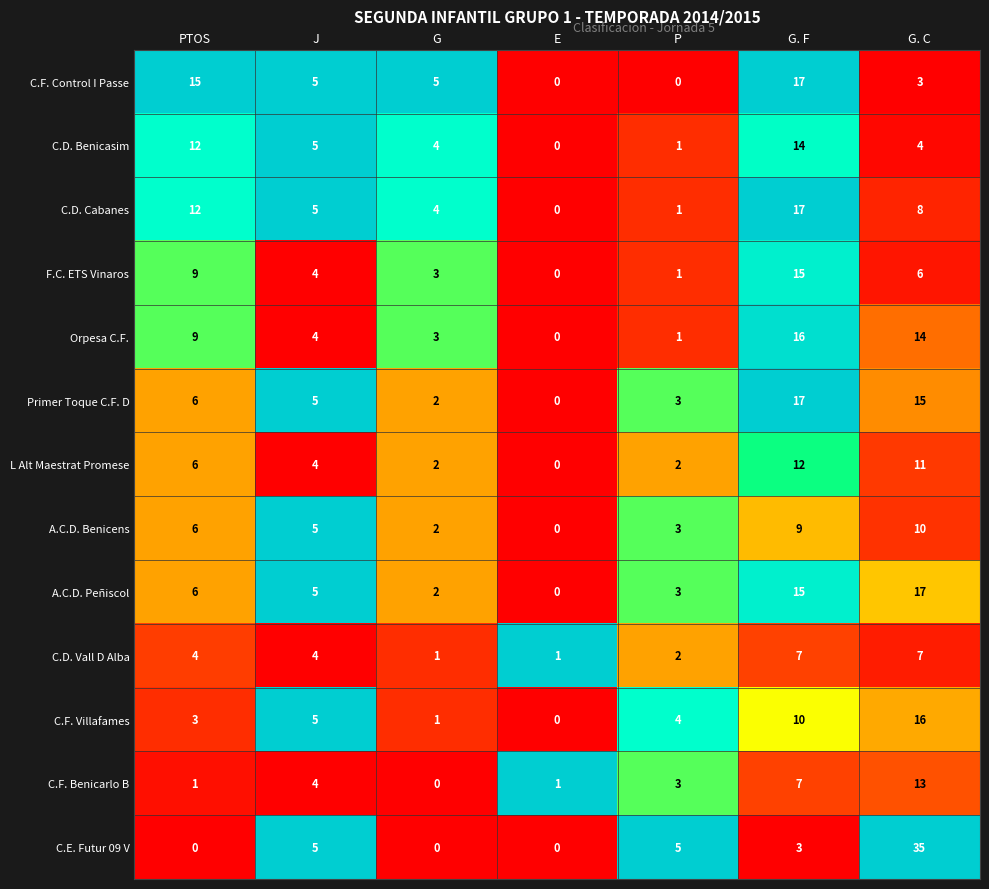

What is the sum of all C.F. Benicarlo B values?

29